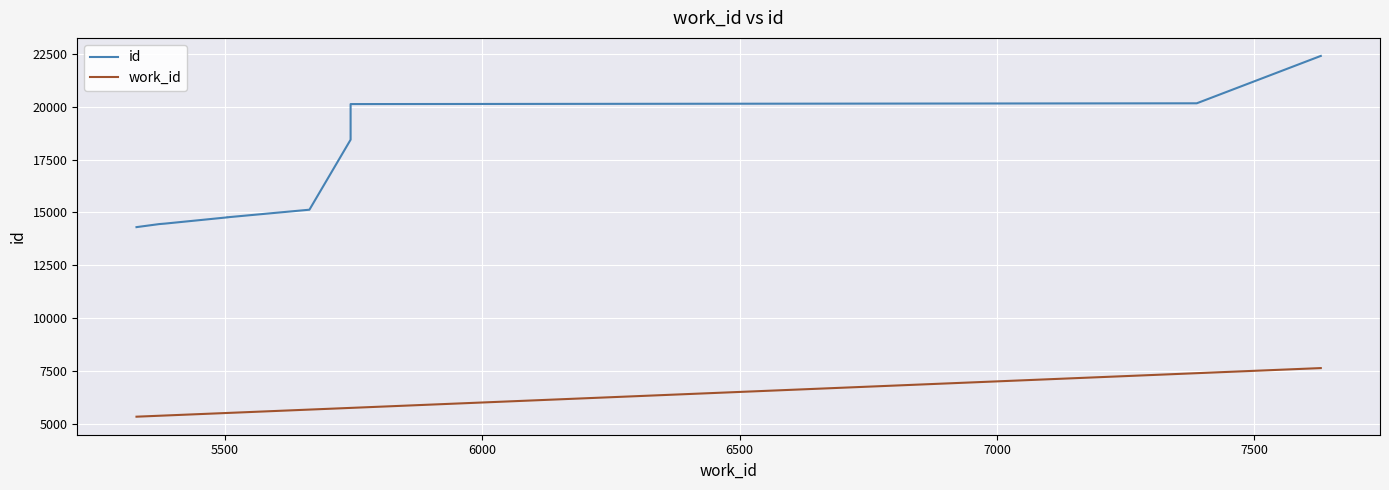

True or false: id and work_id intersect in this chart.

False